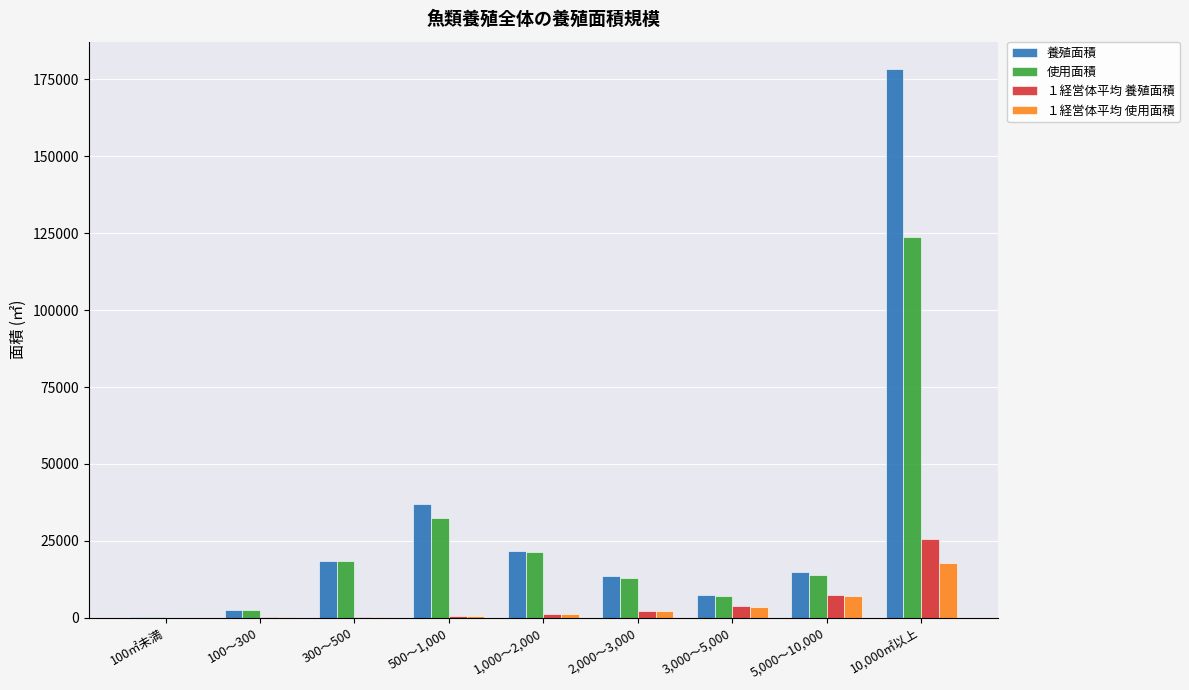

At which category is the sum across all series the highest?

10,000㎡以上